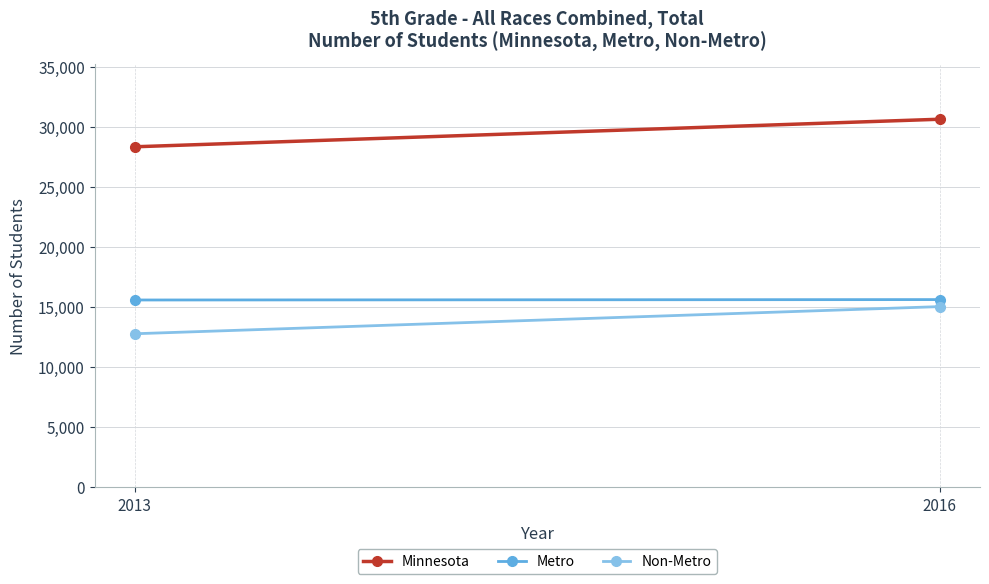

Reading left to right, transcribe all the data shown in this chart.

Minnesota: 28347	30643
Metro: 15580	15614
Non-Metro: 12767	15029